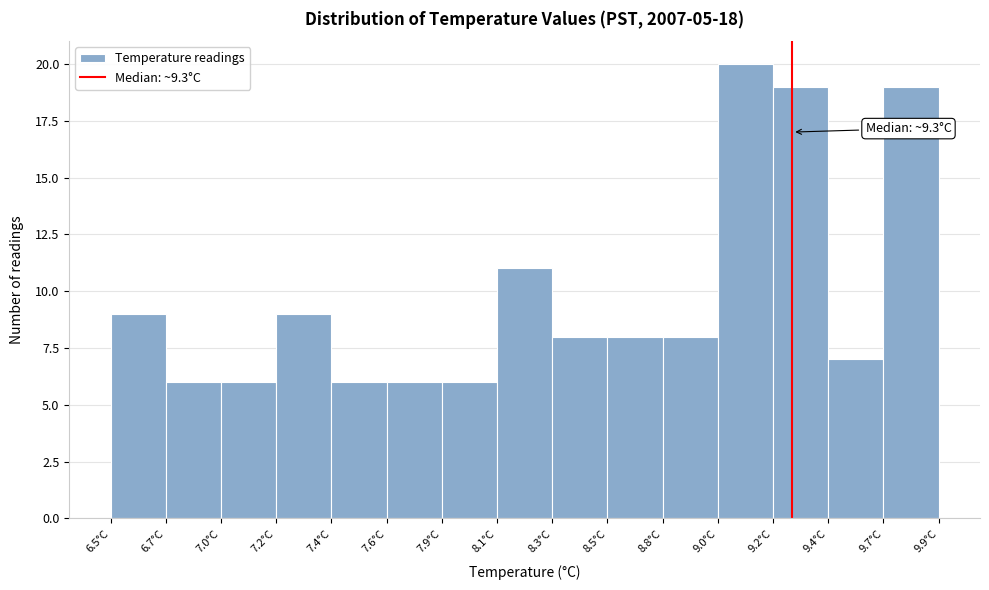

Reading left to right, extract all data points from this chart.

6.5°C=9	6.7°C=6	7.0°C=6	7.2°C=9	7.4°C=6	7.6°C=6	7.9°C=6	8.1°C=11	8.3°C=8	8.5°C=8	8.8°C=8	9.0°C=20	9.2°C=19	9.4°C=7	9.7°C=19